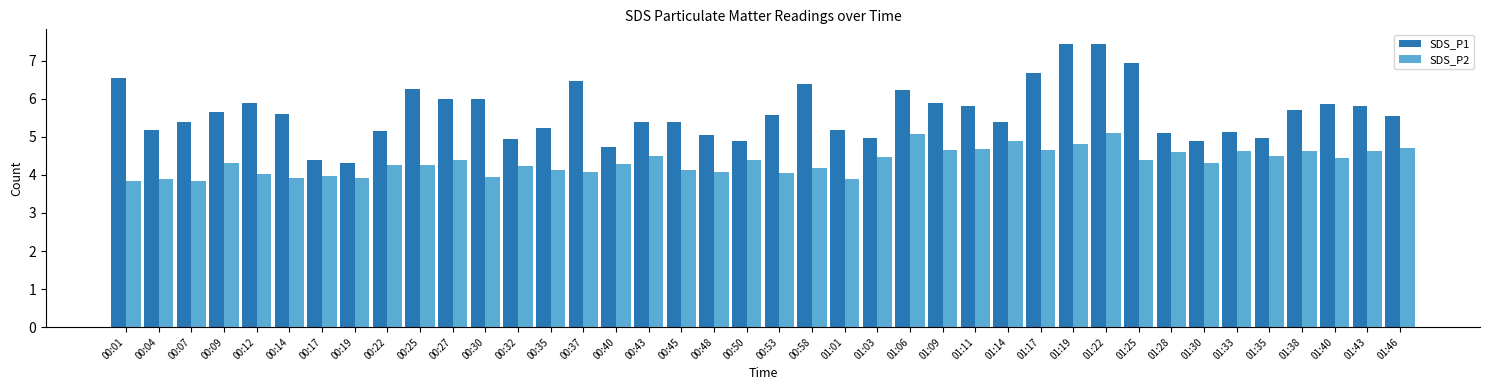

Is it true that SDS_P1 equals 7.5 at 01:33?

False